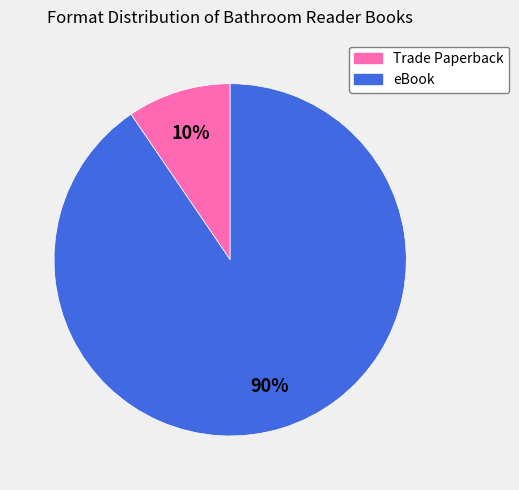

Do Trade Paperback and eBook together represent more than half of the pie?

Yes